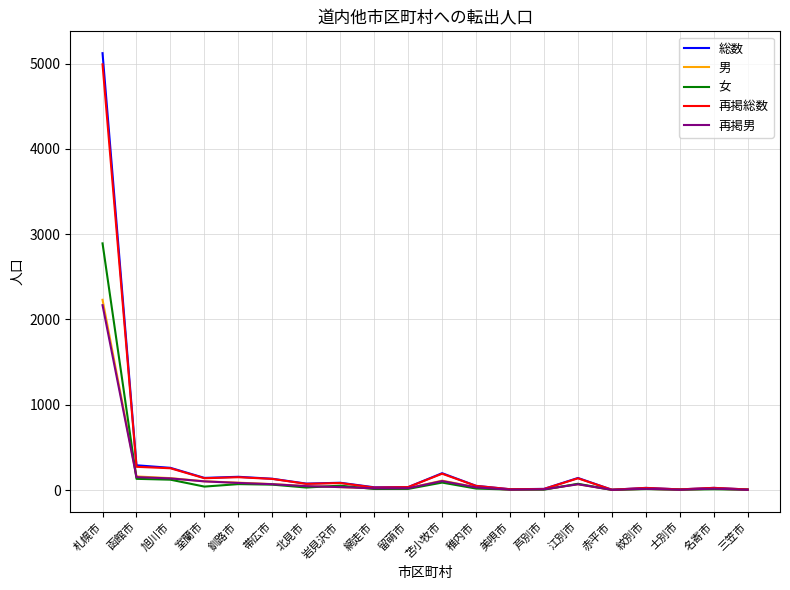

At which category is the sum across all series the highest?

札幌市